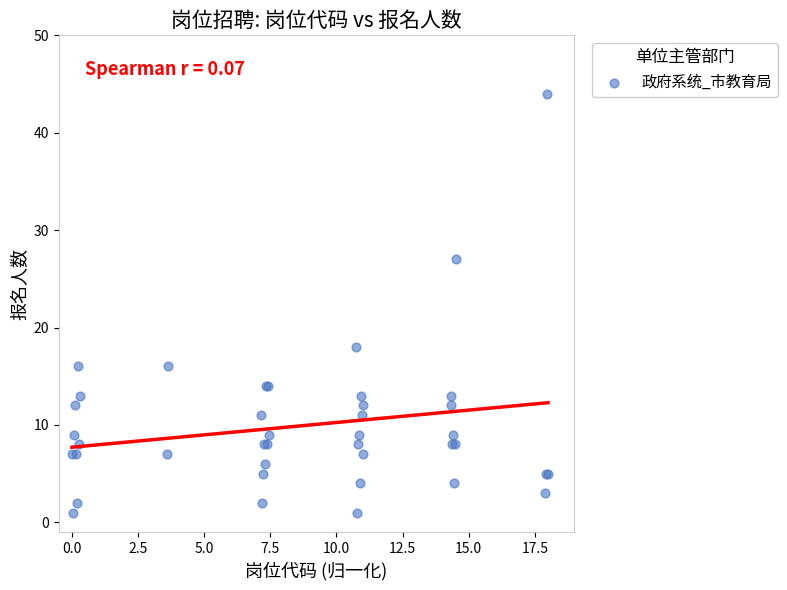

What Y value in the scatter plot is closest to 22?

18